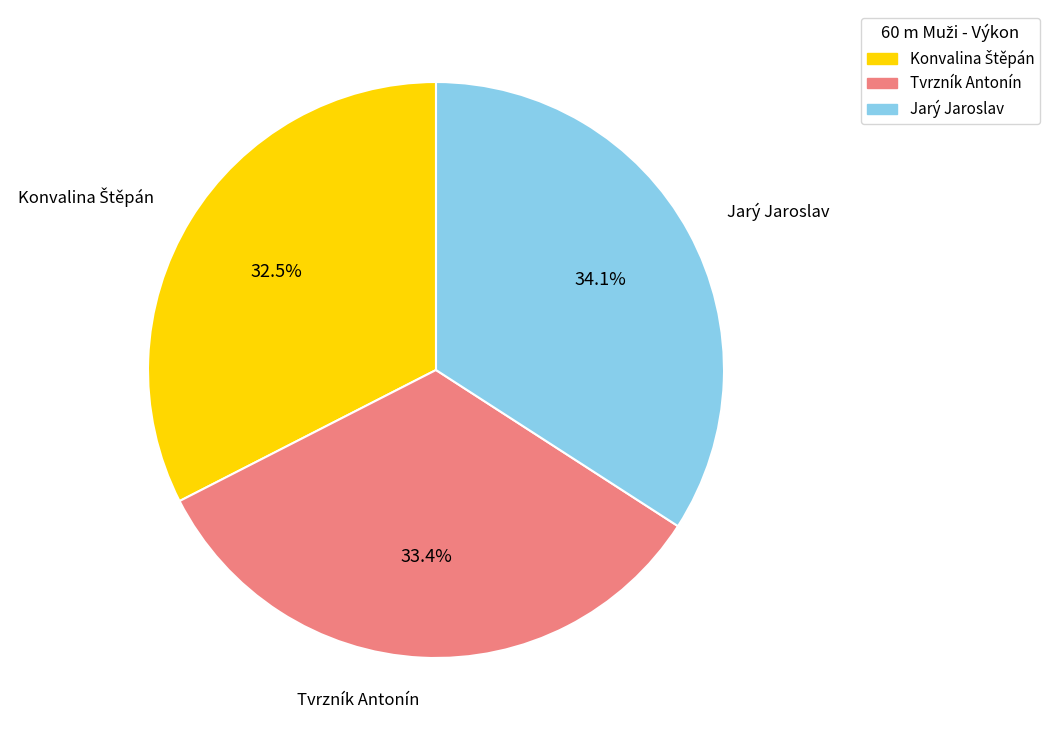

To the nearest percent, what portion does Jarý Jaroslav represent?

34%